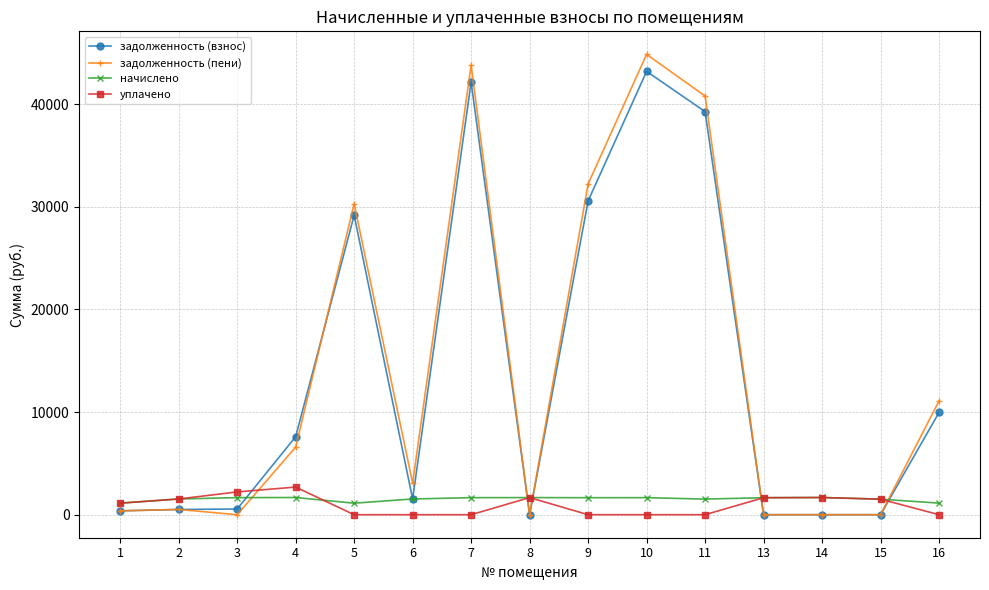

Between 1 and 4, which series saw the biggest shift?

задолженность (взнос)